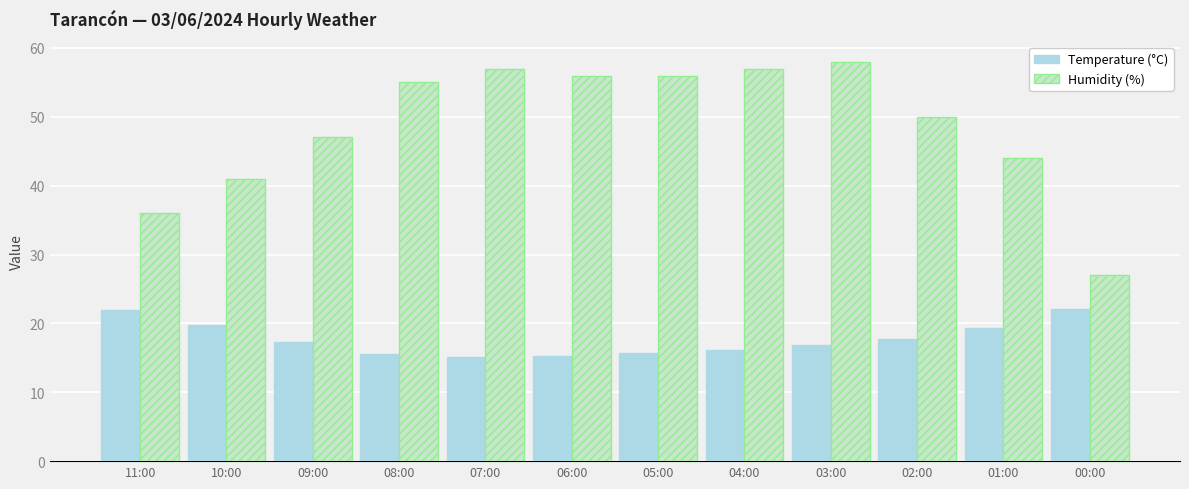

What is the difference between the maximum and minimum values in the Humidity (%) series?

31.0